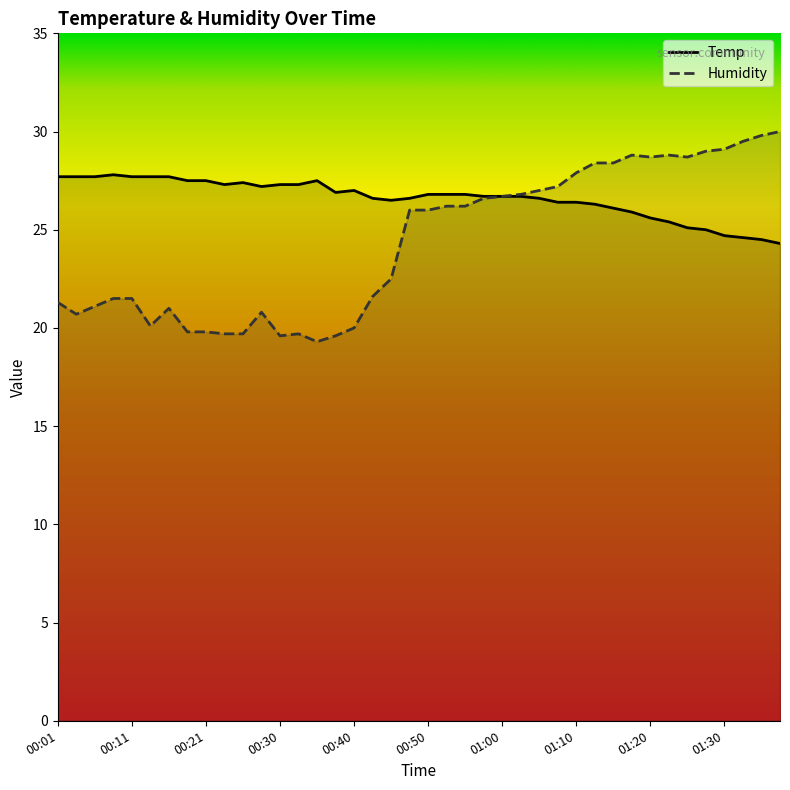

Reading left to right, what are all the values shown in this chart?

Temp: 27.7	27.7	27.7	27.8	27.7	27.7	27.7	27.5	27.5	27.3	27.4	27.2	27.3	27.3	27.5	26.9	27.0	26.6	26.5	26.6	26.8	26.8	26.8	26.7	26.7	26.7	26.6	26.4	26.4	26.3	26.1	25.9	25.6	25.4	25.1	25.0	24.7	24.6	24.5	24.3
Humidity: 21.3	20.7	21.1	21.5	21.5	20.1	21.0	19.8	19.8	19.7	19.7	20.8	19.6	19.7	19.3	19.6	20.0	21.6	22.5	26.0	26.0	26.2	26.2	26.6	26.7	26.8	27.0	27.2	27.9	28.4	28.4	28.8	28.7	28.8	28.7	29.0	29.1	29.5	29.8	30.0